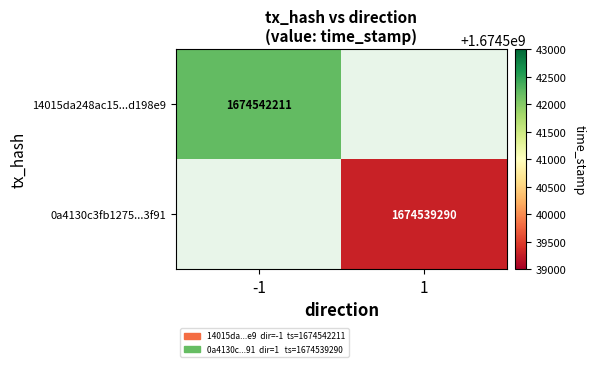

What is the greatest value displayed?

1674542211.0